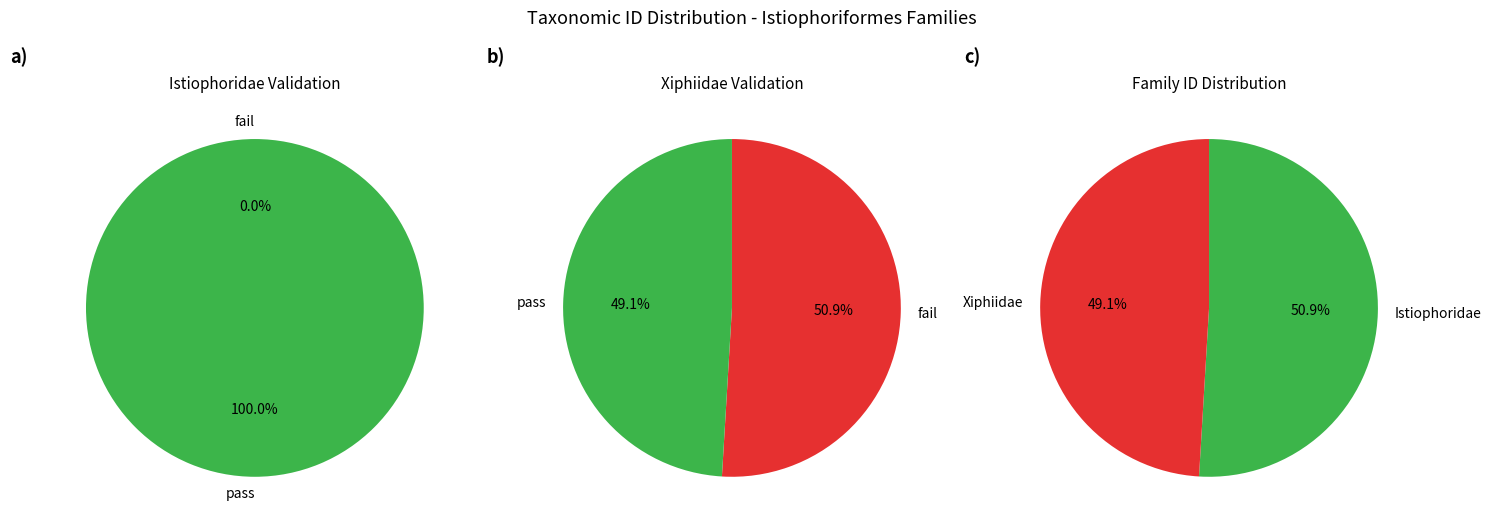

Does 191345 represent more than half of the total?

Yes